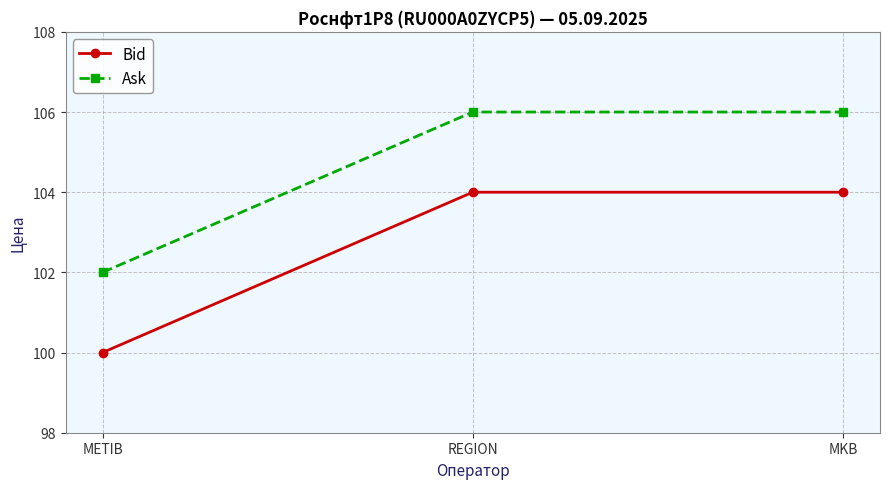

Which series has the largest total across all categories?

Ask